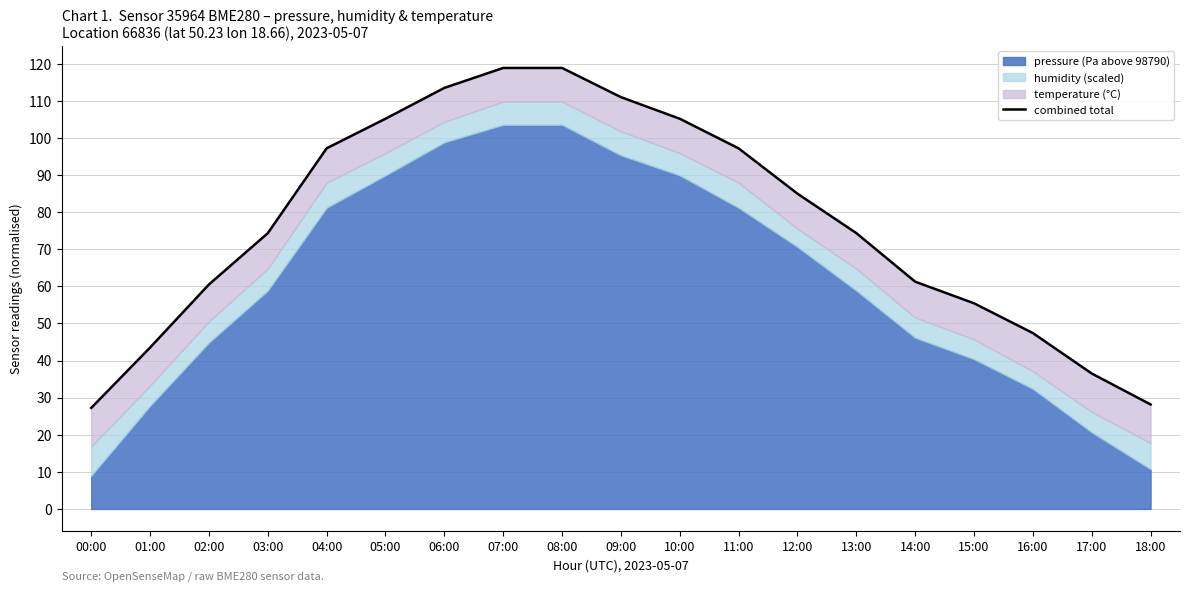

How many categories are shown in the chart?

19